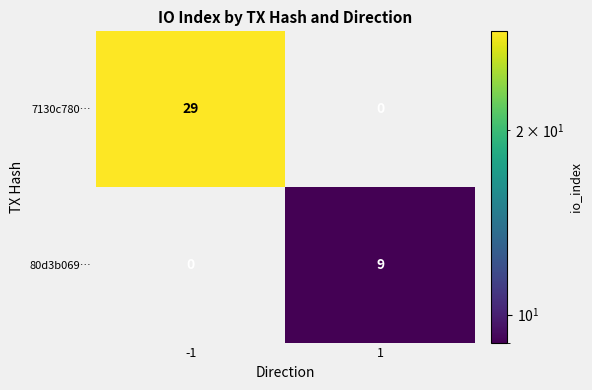

What is the total value across all series at 1?

9